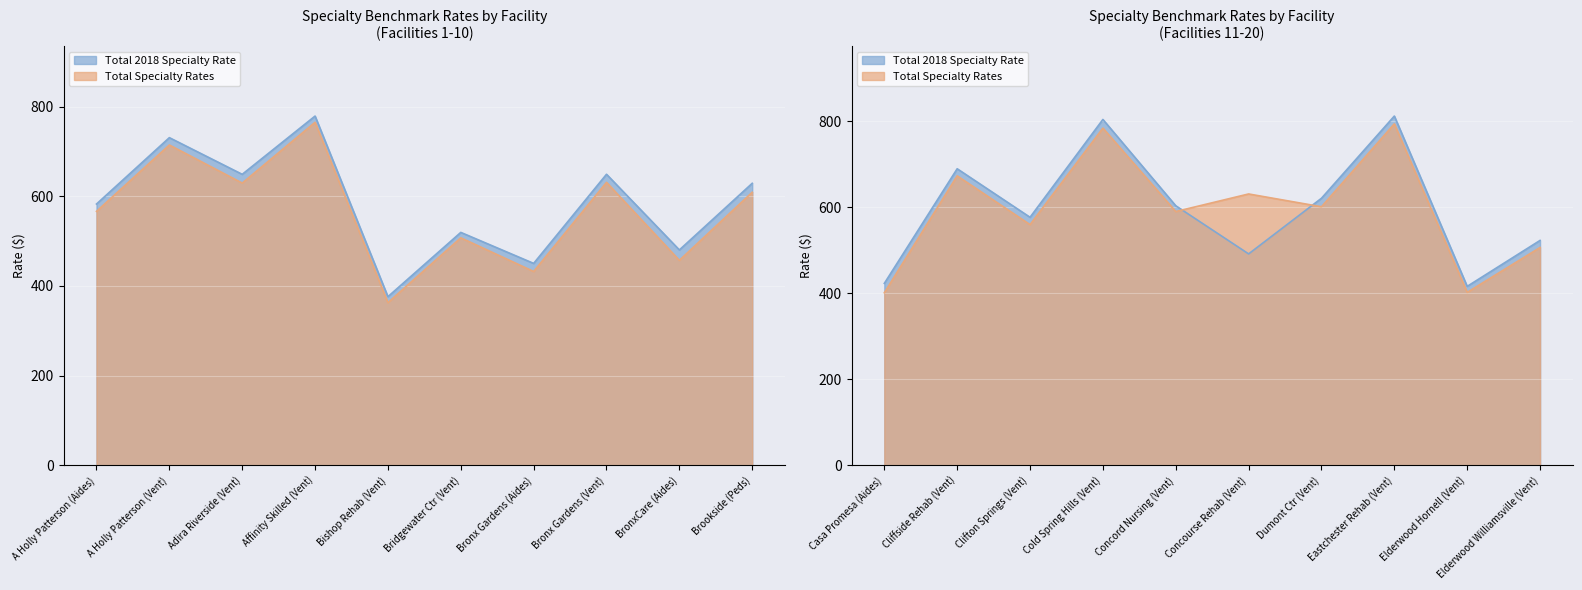

Between Bronx Gardens (Aides) and Casa Promesa (Aides), which is larger?

Bronx Gardens (Aides)